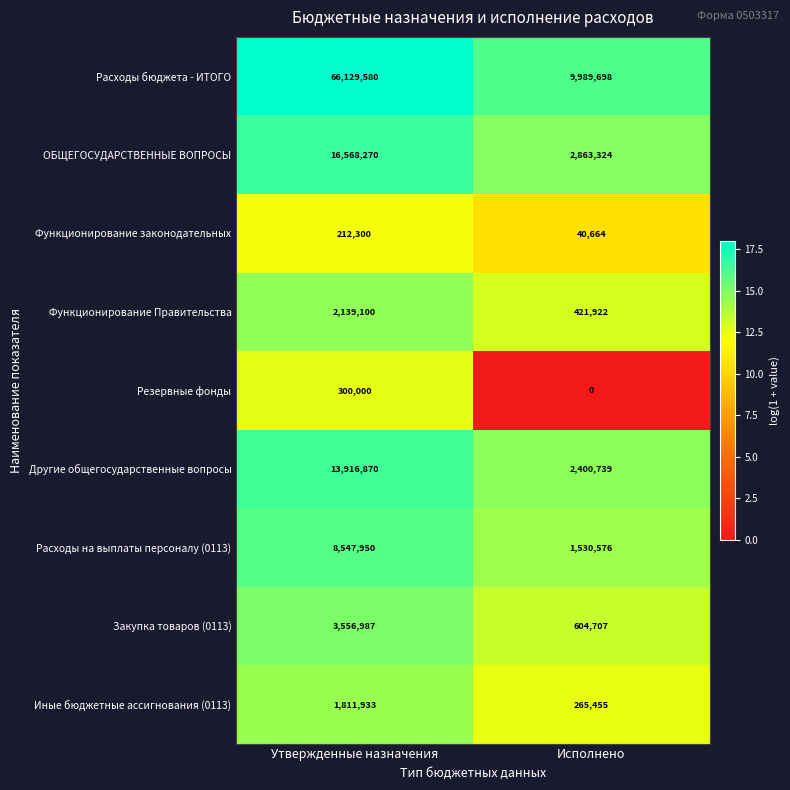

Reading left to right, extract all data points from this chart.

Расходы бюджета - ИТОГО: 66129580	9989698
ОБЩЕГОСУДАРСТВЕННЫЕ ВОПРОСЫ: 16568270	2863324
Функционирование законодательных: 212300	40664
Функционирование Правительства: 2139100	421922
Резервные фонды: 300000	0
Другие общегосударственные вопросы: 13916870	2400739
Расходы на выплаты персоналу (0113): 8547950	1530576
Закупка товаров (0113): 3556987	604707
Иные бюджетные ассигнования (0113): 1811933	265455